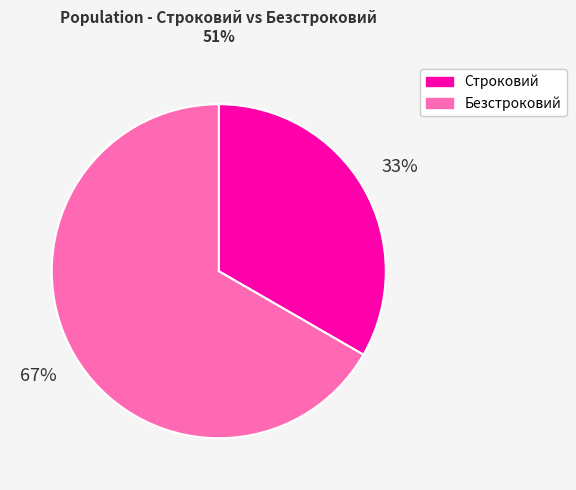

To the nearest percent, what is the average slice percentage?

50%